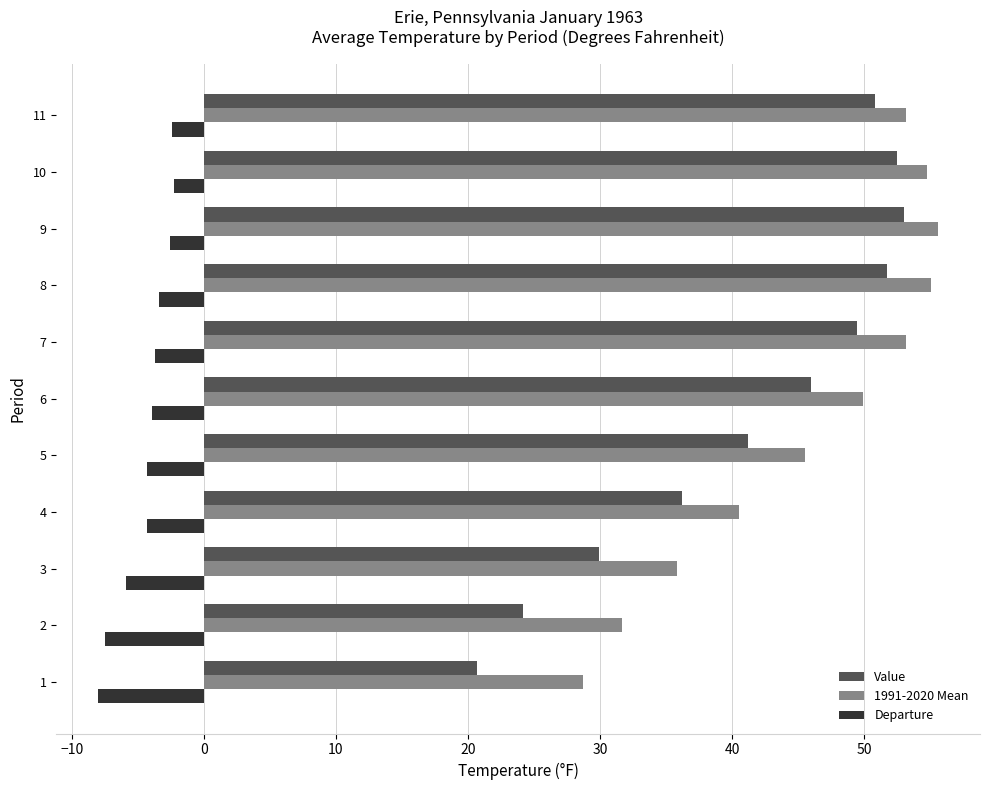

Count the number of categories in the chart.

11